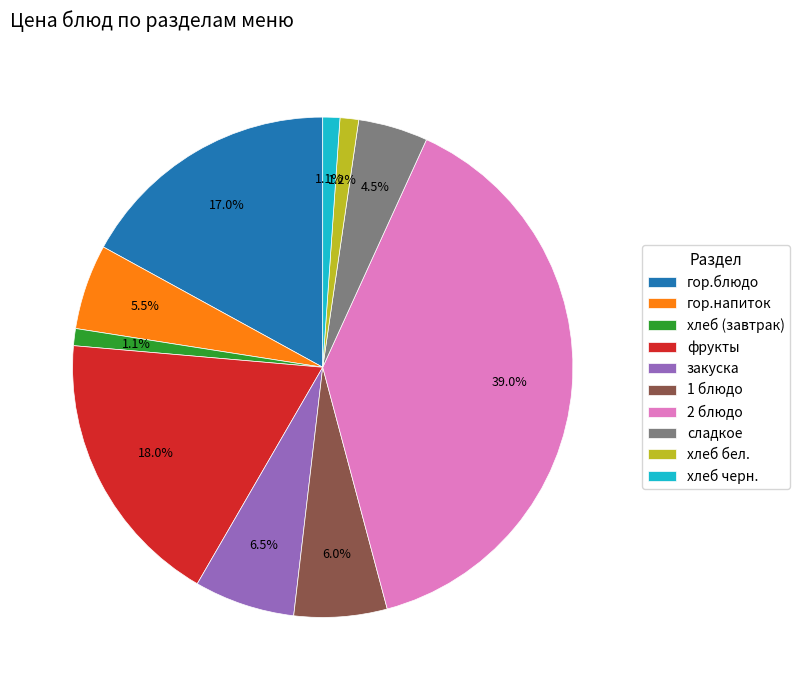

To the nearest percent, what is the combined percentage of фрукты and хлеб черн.?

19%